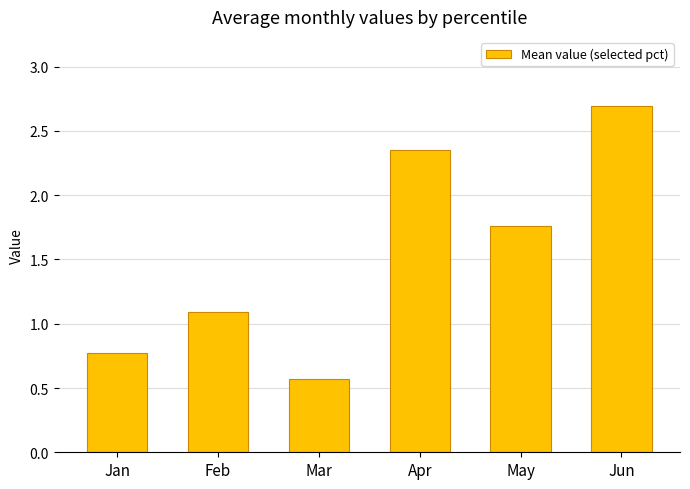

What is the sum of the values at Mar and Apr?

2.9